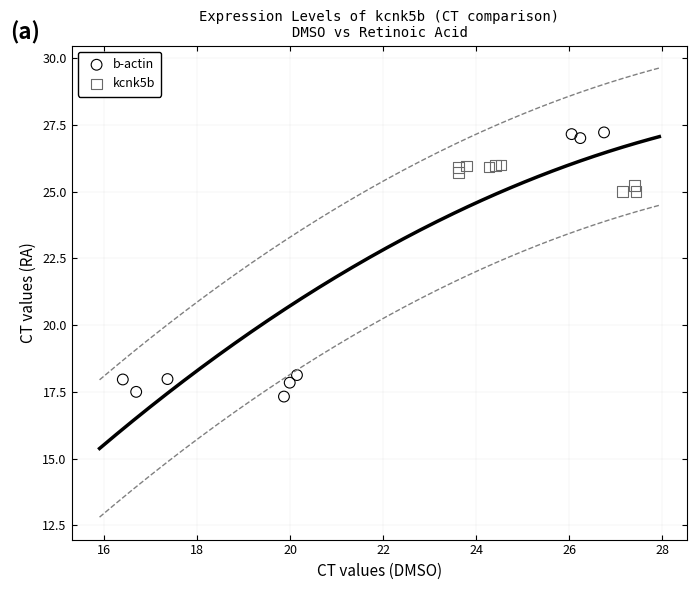

Which series has the largest Y range (max minus min)?

b-actin